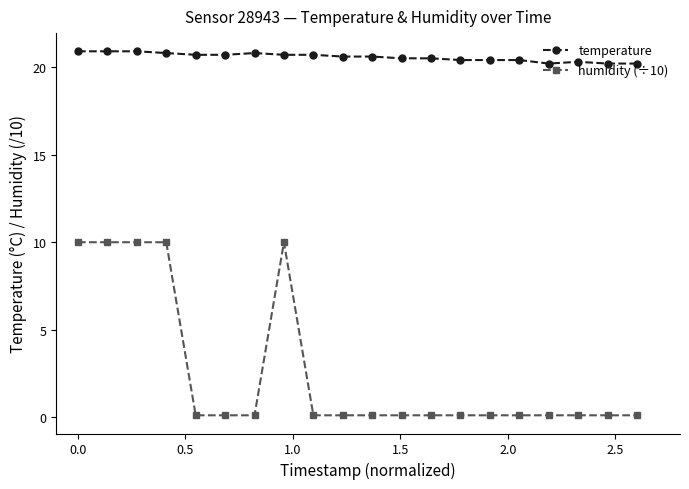

What is the difference between the maximum and minimum values in the temperature series?

0.7